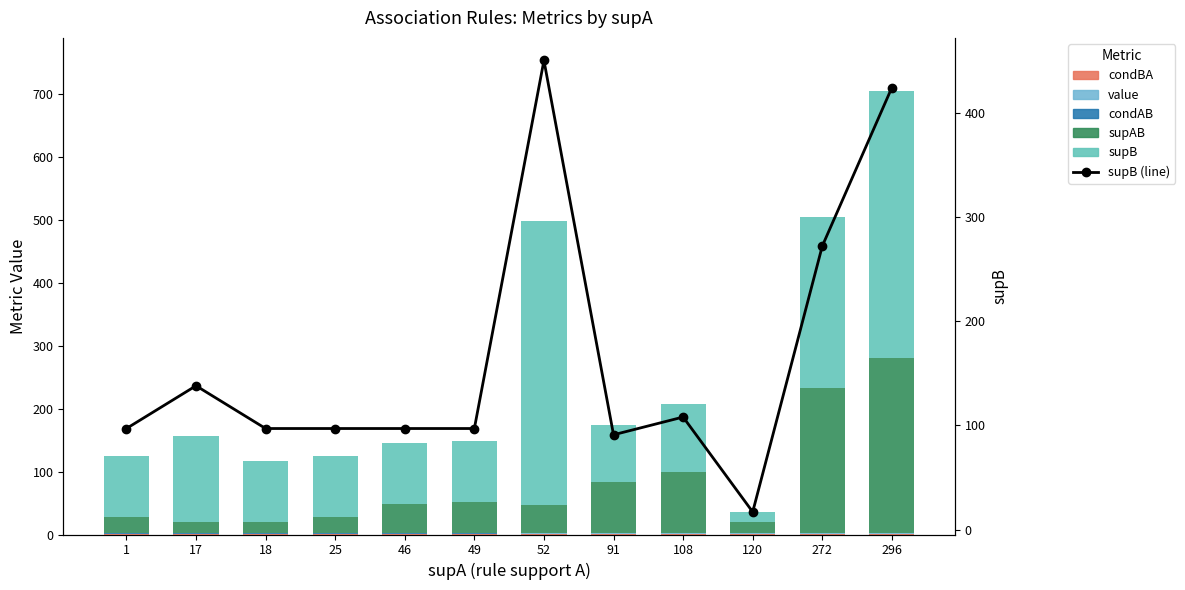

Where does the supB (line) series first go above 97?

17